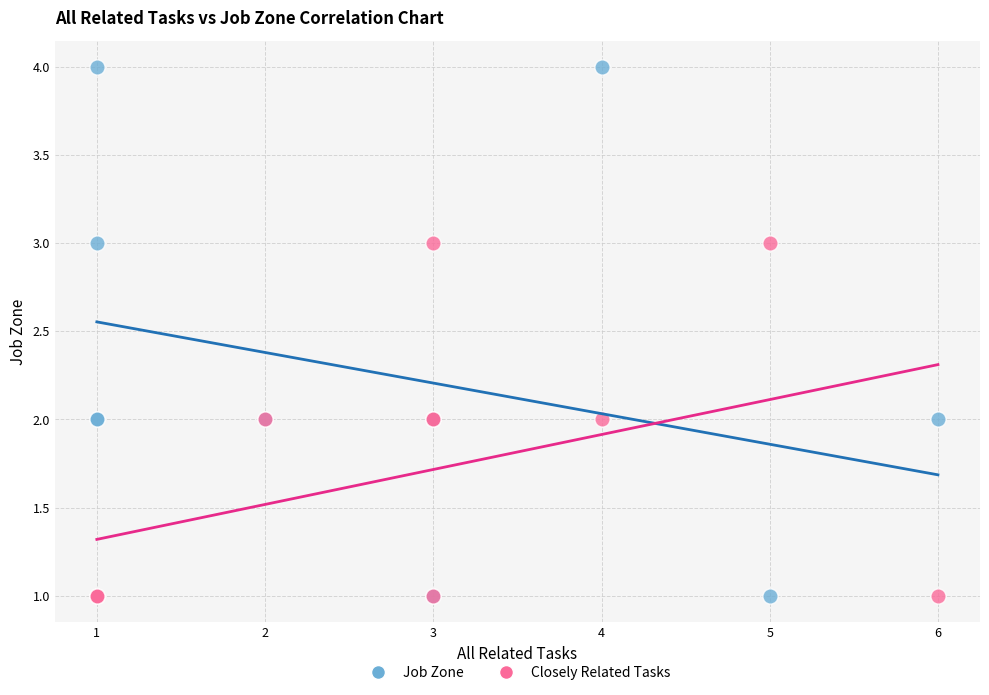

Which series contains the highest Y value?

Job Zone